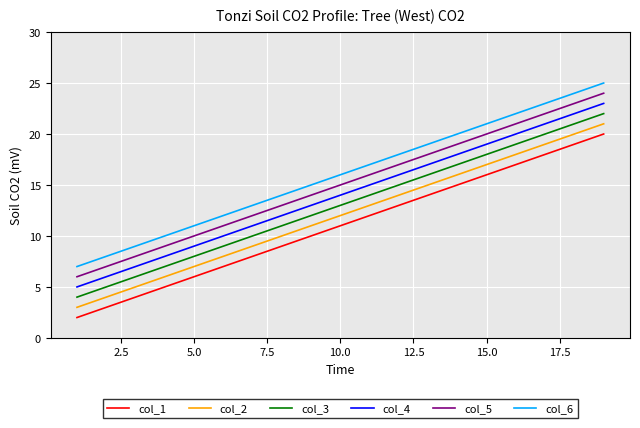

True or false: col_4 and col_5 cross at least once.

False